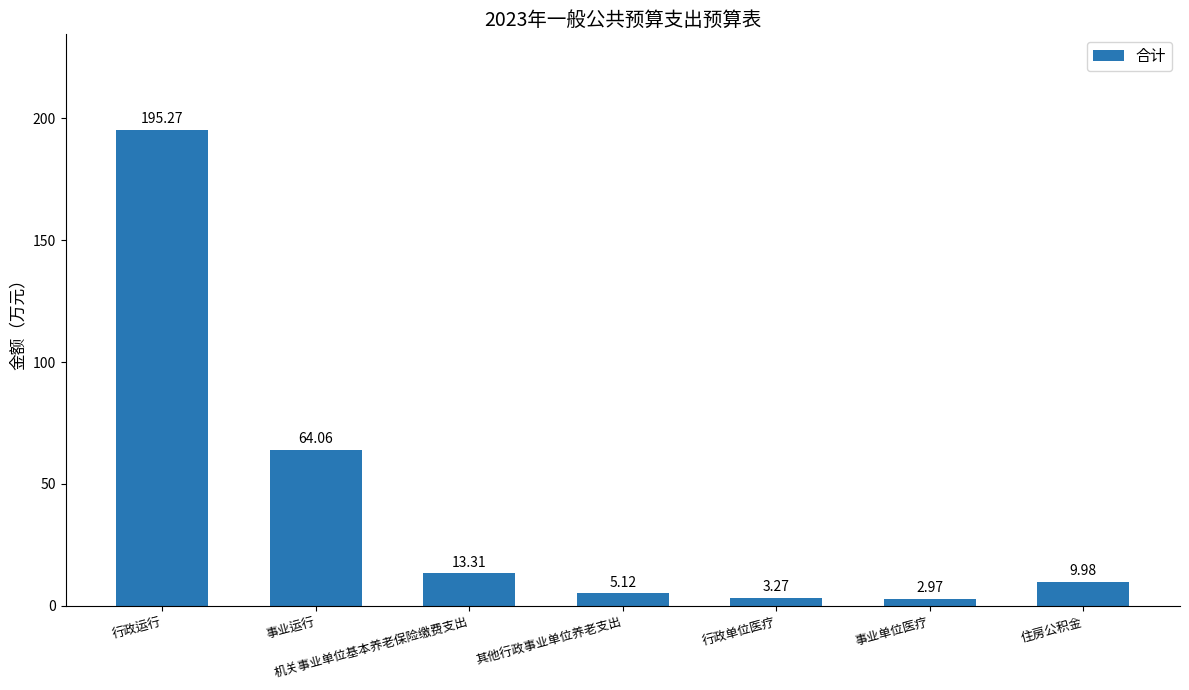

The value at 行政运行 is 195.3. True or false?

True